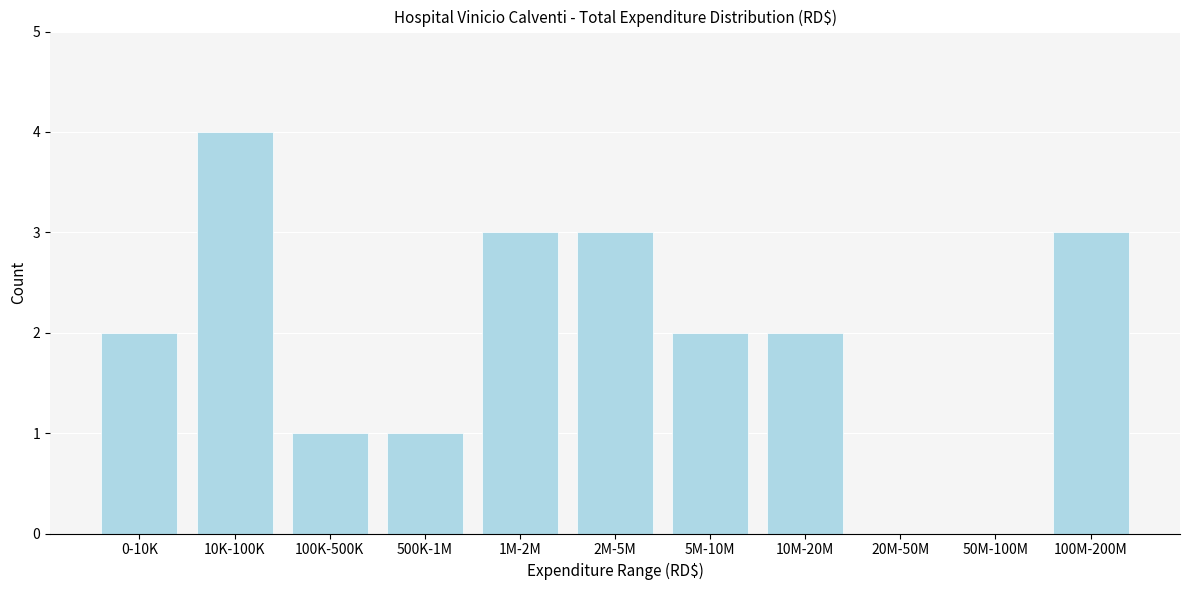

Reading left to right, list all the values displayed in this chart.

0-10K=2	10K-100K=4	100K-500K=1	500K-1M=1	1M-2M=3	2M-5M=3	5M-10M=2	10M-20M=2	20M-50M=0	50M-100M=0	100M-200M=3